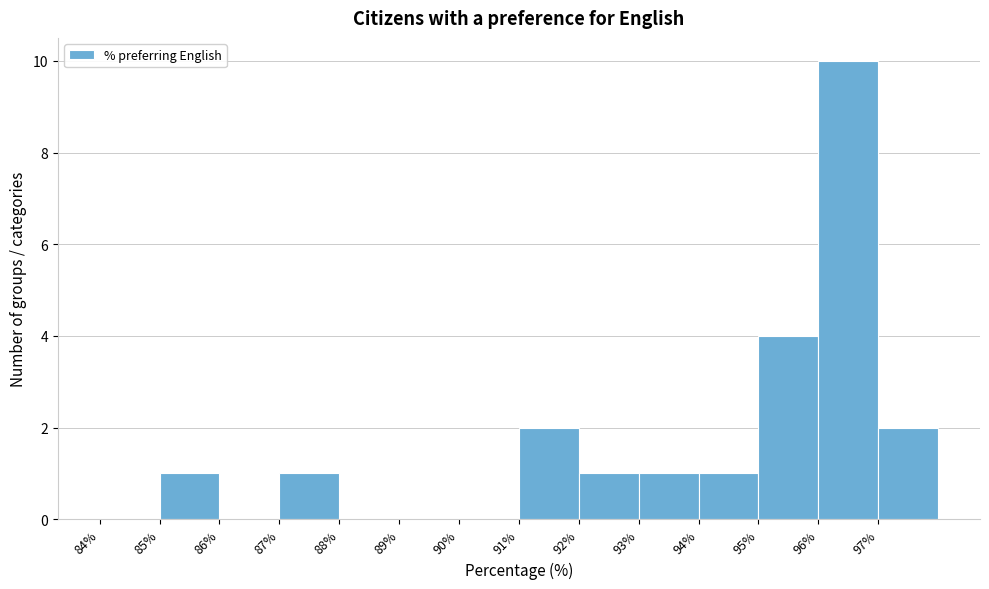

Reading left to right, transcribe this chart: for each bar, give the range it covers on the x-axis and its height. The values are not printed on the chart, so give them approximately, as read against the axis.

84 to 85: 0
85 to 86: 1
86 to 87: 0
87 to 88: 1
88 to 89: 0
89 to 90: 0
90 to 91: 0
91 to 92: 2
92 to 93: 1
93 to 94: 1
94 to 95: 1
95 to 96: 4
96 to 97: 10
97 to 98: 2